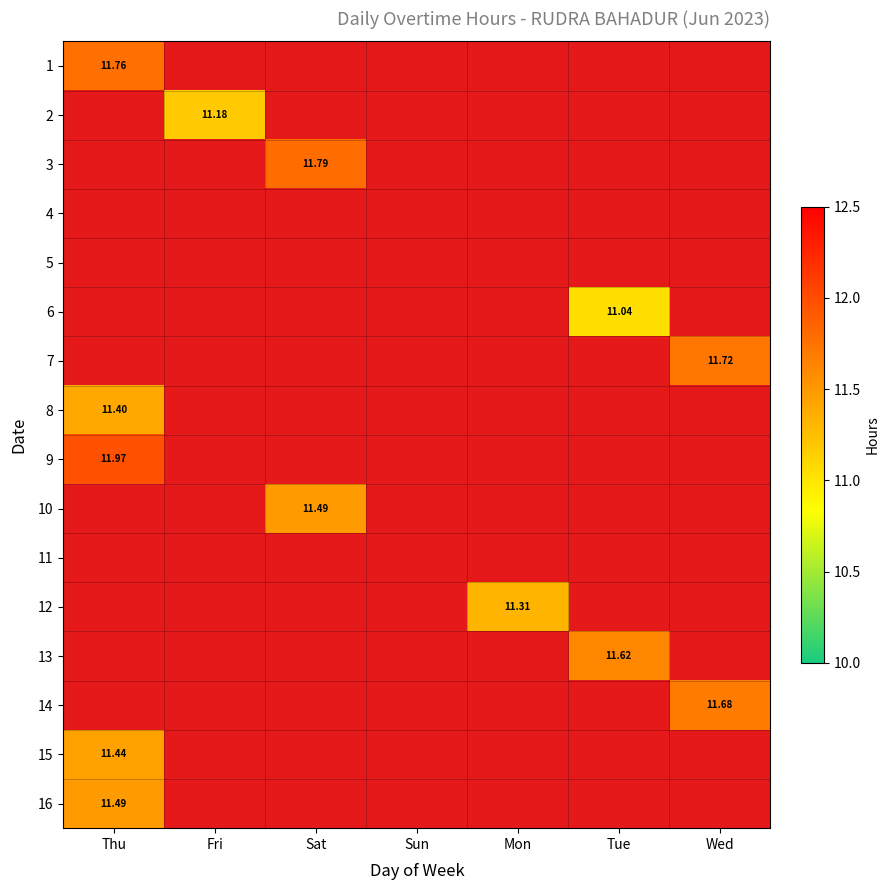

Rank the series by their maximum value, from highest to lowest.

16, 9, 10, 11, 12, 13, 14, 15, 1, 2, 3, 4, 5, 6, 7, 8